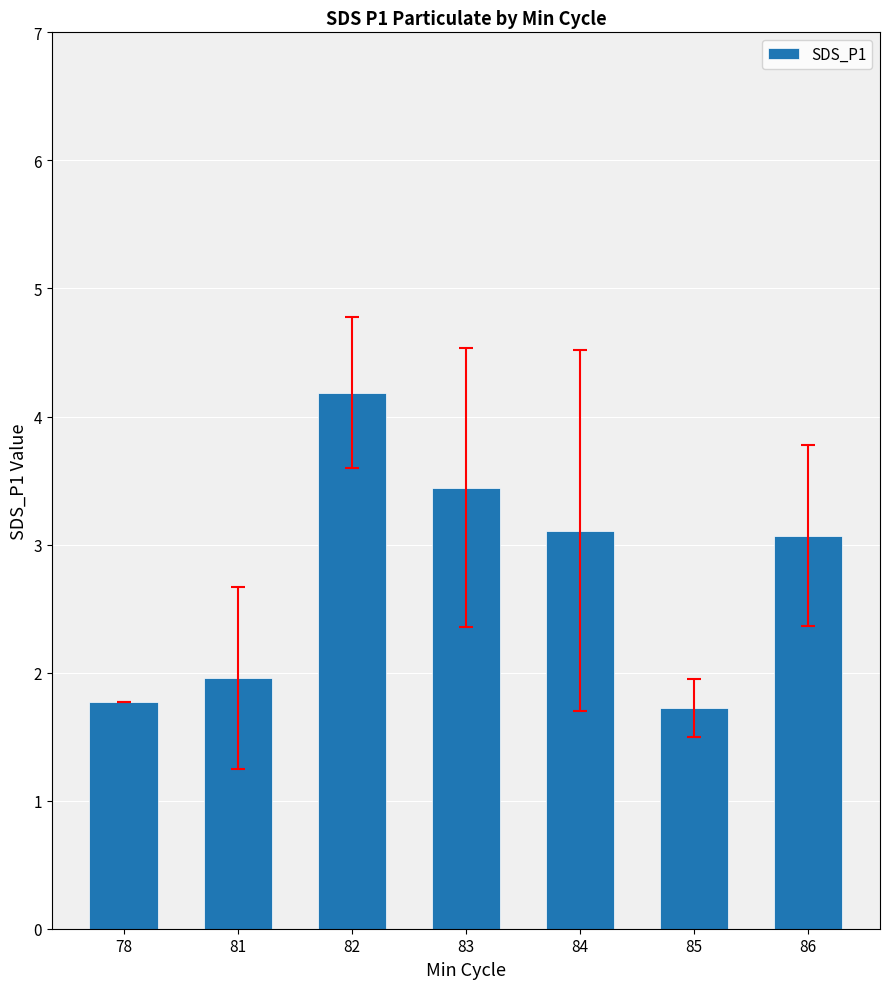

What is the difference between the maximum and minimum values?

2.5